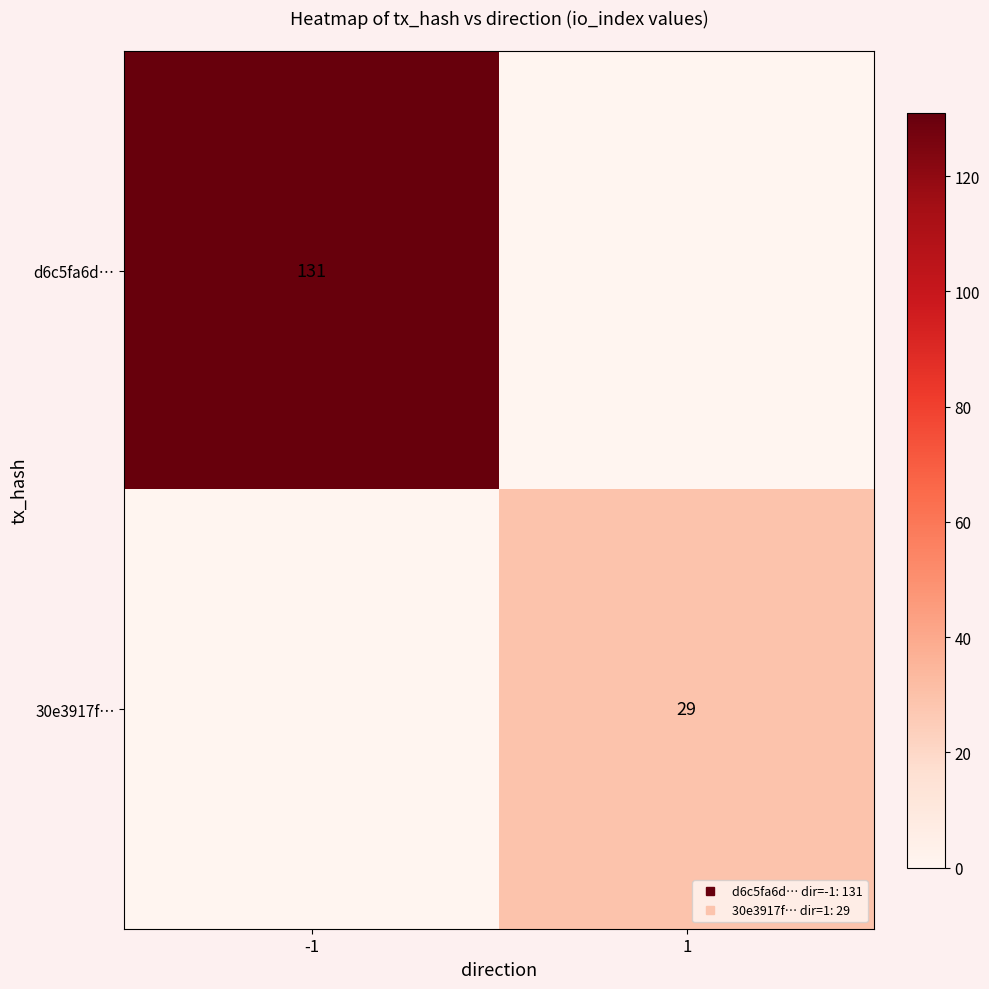

Rank the categories by 30e3917f… value from highest to lowest.

1, -1